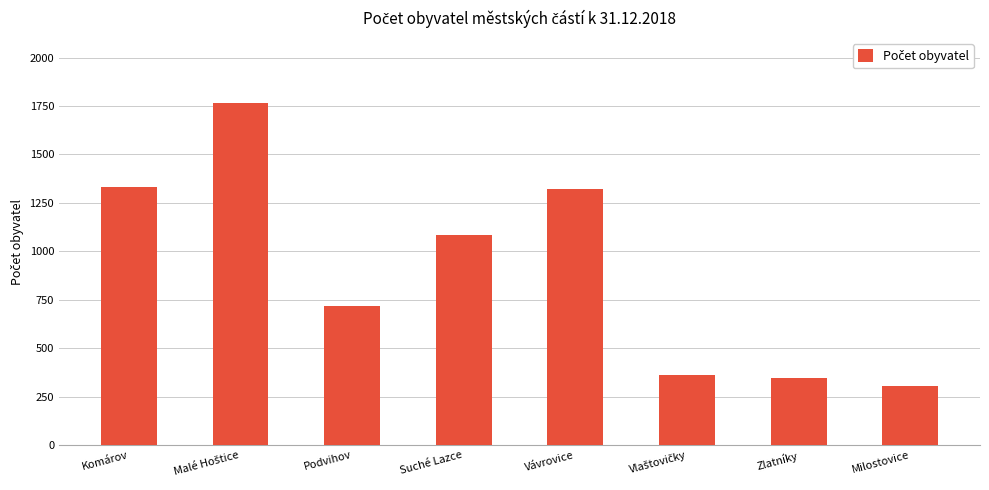

Where is the data nearest to the value 1035?

Suché Lazce